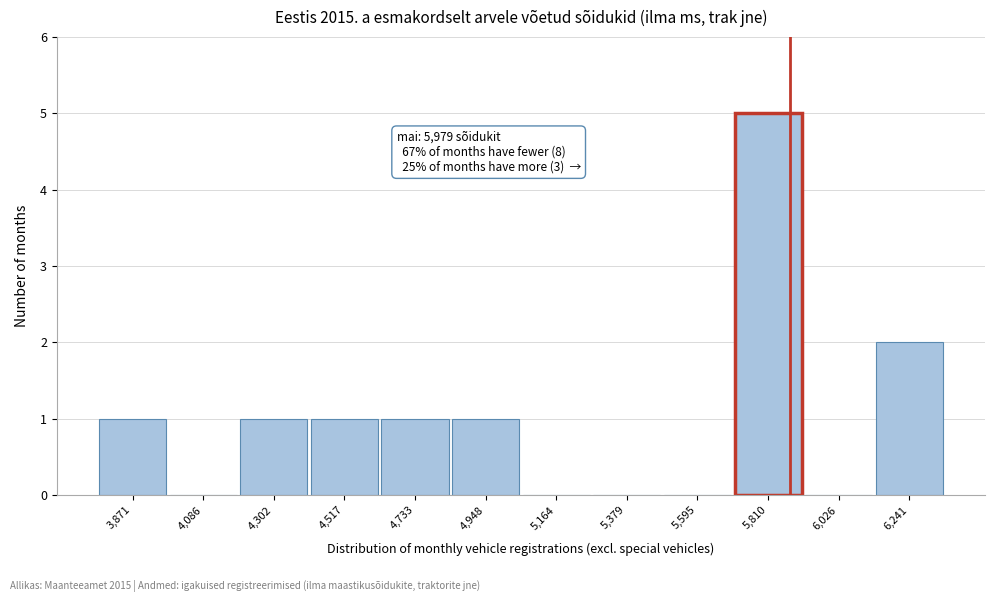

Reading left to right, extract all data points from this chart.

3,871=1	4,086=0	4,302=1	4,517=1	4,733=1	4,948=1	5,164=0	5,379=0	5,595=0	5,810=5	6,026=0	6,241=2